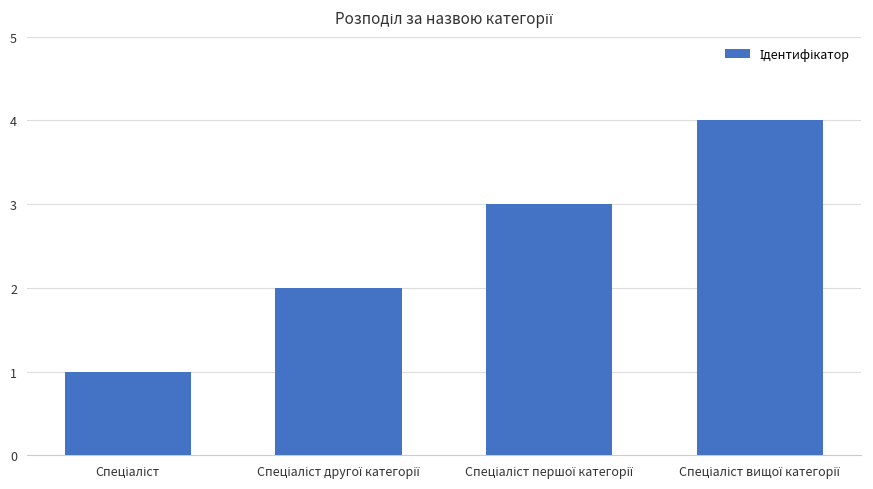

What is the sum of all values?

10